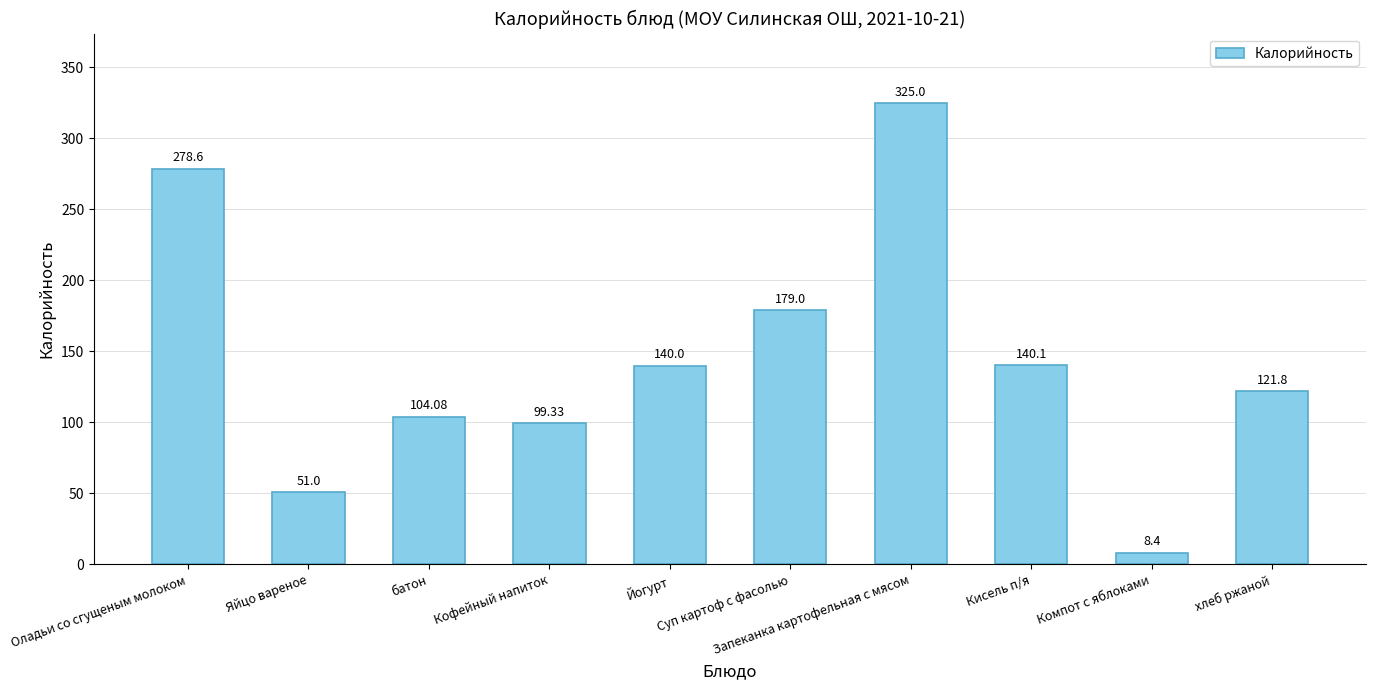

What is the label of the 7th bar from the left?

Запеканка картофельная с мясом